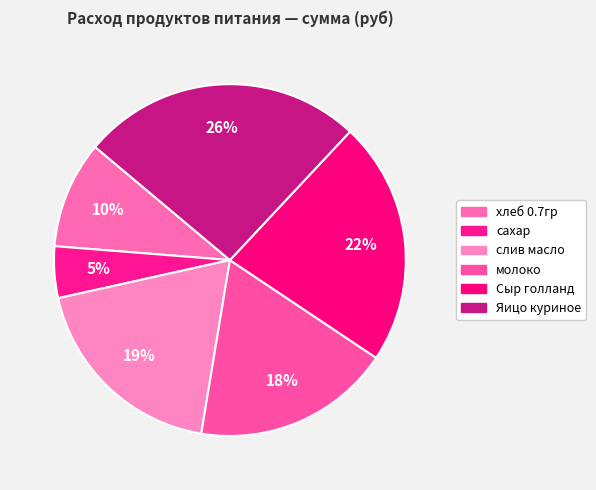

How many segments does this pie chart have?

6